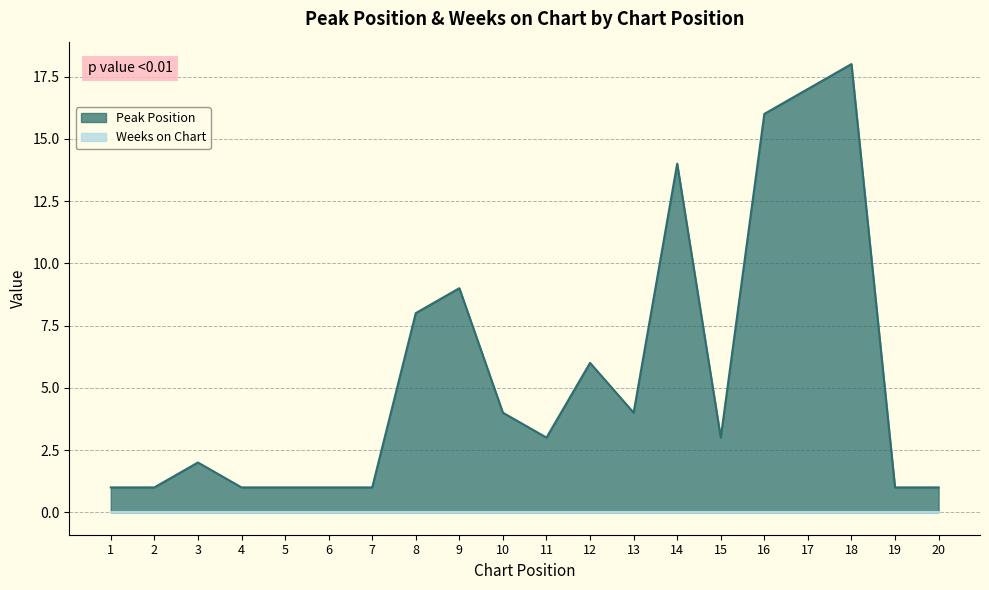

What is the greatest value displayed?

18